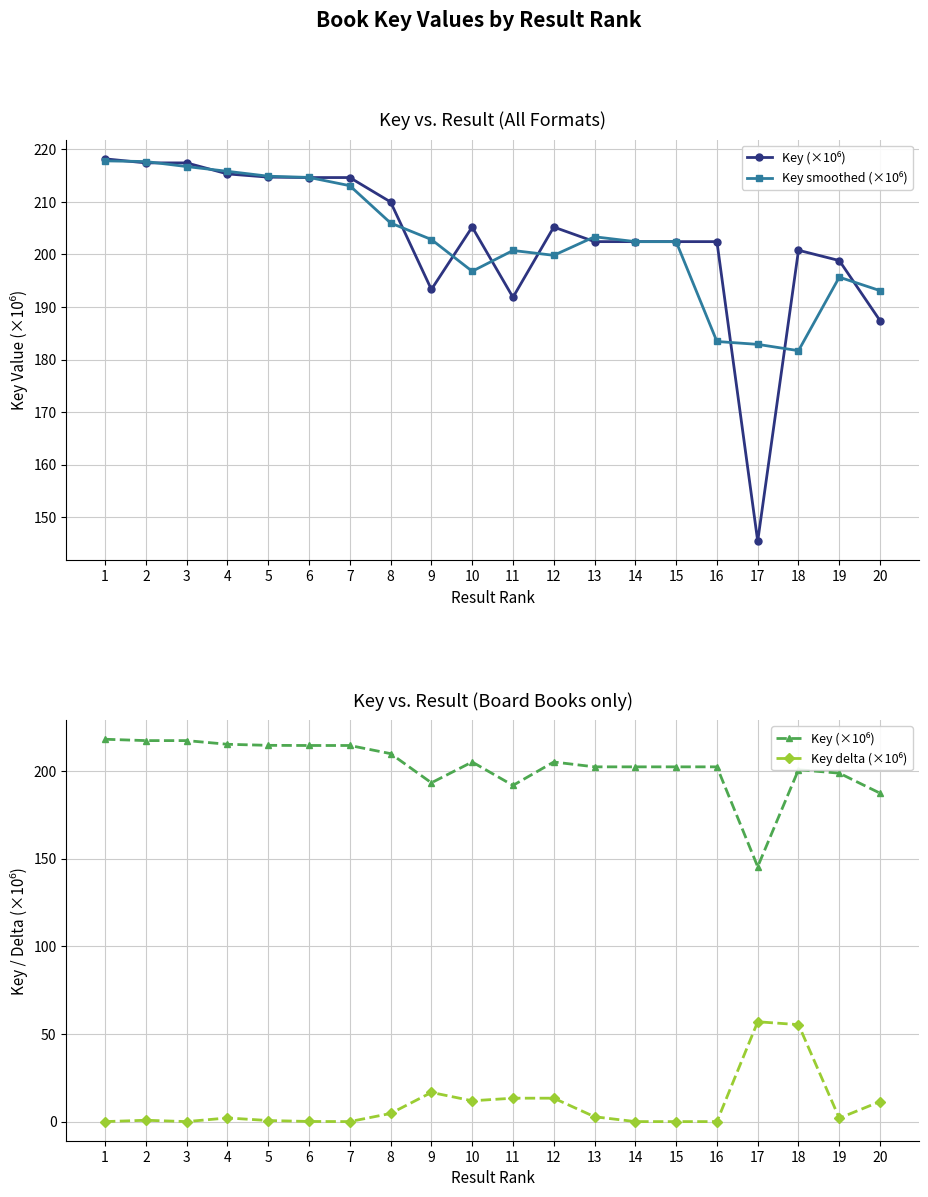

True or false: Key (×10⁶) and Key delta (×10⁶) cross at least once.

False